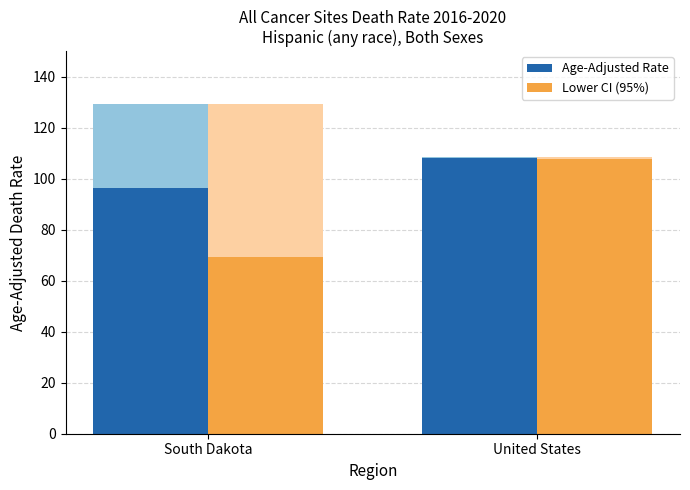

List the series in order of their peak value, lowest first.

Lower CI (95%), Age-Adjusted Rate